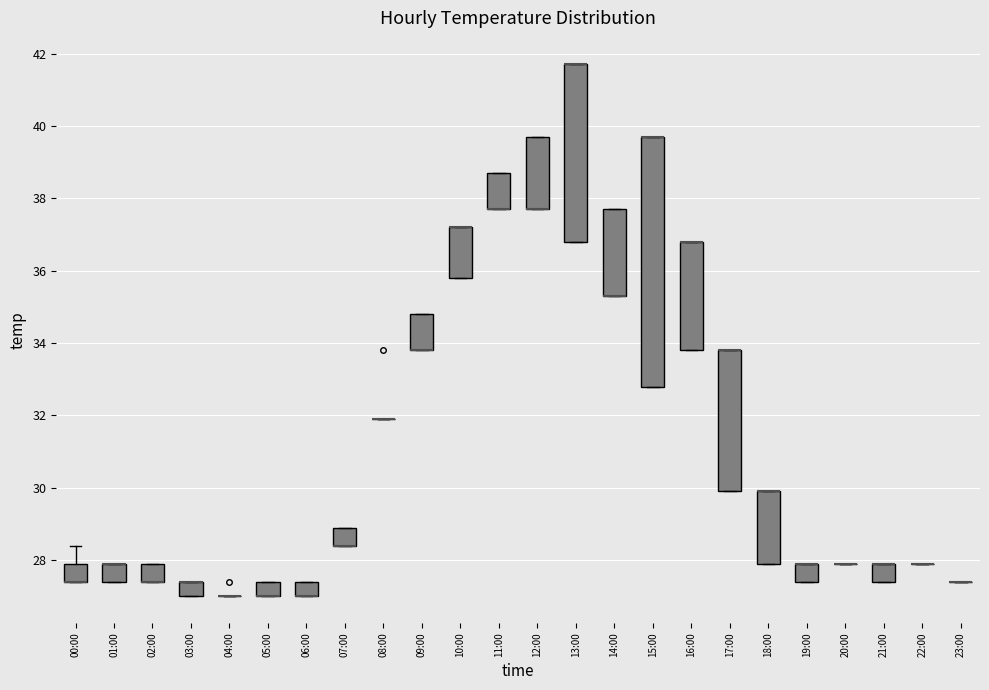

Reading left to right, transcribe this box plot: for each box, give where its median line is, the range the box spans, and where its two whiskers end, as read against the y-axis. The values are not printed on the chart, so give them approximately, as read against the axis.

00:00: median 27.4 (drawn on the box's lower edge), box 27.4 to 28.0, whiskers 27.4 to 28.4
01:00: median 28.0 (drawn on the box's upper edge), box 27.4 to 28.0, whiskers 27.4 to 28.0
02:00: median 27.4 (drawn on the box's lower edge), box 27.4 to 28.0, whiskers 27.4 to 28.0
03:00: median 27.4 (drawn on the box's upper edge), box 27.0 to 27.4, whiskers 27.0 to 27.4
04:00: box collapsed to a line at 27.0, whiskers 27.0 to 27.0
05:00: median 27.0 (drawn on the box's lower edge), box 27.0 to 27.4, whiskers 27.0 to 27.4
06:00: median 27.0 (drawn on the box's lower edge), box 27.0 to 27.4, whiskers 27.0 to 27.4
07:00: median 28.4 (drawn on the box's lower edge), box 28.4 to 29.0, whiskers 28.4 to 29.0
08:00: box collapsed to a line at 32.0, whiskers 32.0 to 32.0
09:00: median 33.8 (drawn on the box's lower edge), box 33.8 to 34.8, whiskers 33.8 to 34.8
10:00: median 37.2 (drawn on the box's upper edge), box 35.8 to 37.2, whiskers 35.8 to 37.2
11:00: median 37.8 (drawn on the box's lower edge), box 37.8 to 38.8, whiskers 37.8 to 38.8
12:00: median 37.8 (drawn on the box's lower edge), box 37.8 to 39.8, whiskers 37.8 to 39.8
13:00: median 41.8 (drawn on the box's upper edge), box 36.8 to 41.8, whiskers 36.8 to 41.8
14:00: median 35.4 (drawn on the box's lower edge), box 35.4 to 37.8, whiskers 35.4 to 37.8
15:00: median 39.8 (drawn on the box's upper edge), box 32.8 to 39.8, whiskers 32.8 to 39.8
16:00: median 36.8 (drawn on the box's upper edge), box 33.8 to 36.8, whiskers 33.8 to 36.8
17:00: median 33.8 (drawn on the box's upper edge), box 30.0 to 33.8, whiskers 30.0 to 33.8
18:00: median 30.0 (drawn on the box's upper edge), box 28.0 to 30.0, whiskers 28.0 to 30.0
19:00: median 28.0 (drawn on the box's upper edge), box 27.4 to 28.0, whiskers 27.4 to 28.0
20:00: box collapsed to a line at 28.0, whiskers 28.0 to 28.0
21:00: median 28.0 (drawn on the box's upper edge), box 27.4 to 28.0, whiskers 27.4 to 28.0
22:00: box collapsed to a line at 28.0, whiskers 28.0 to 28.0
23:00: box collapsed to a line at 27.4, whiskers 27.4 to 27.4